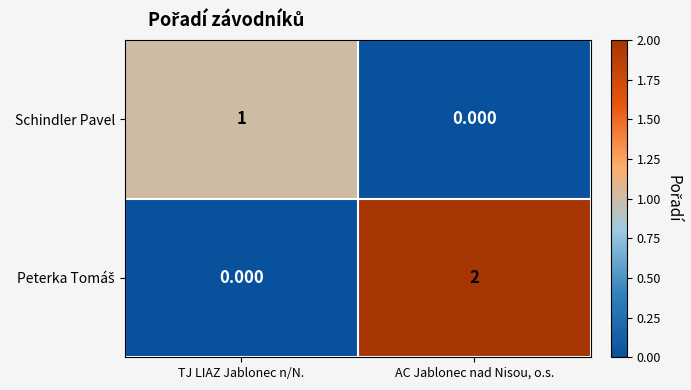

At which category does the chart reach its peak across all series?

AC Jablonec nad Nisou, o.s.